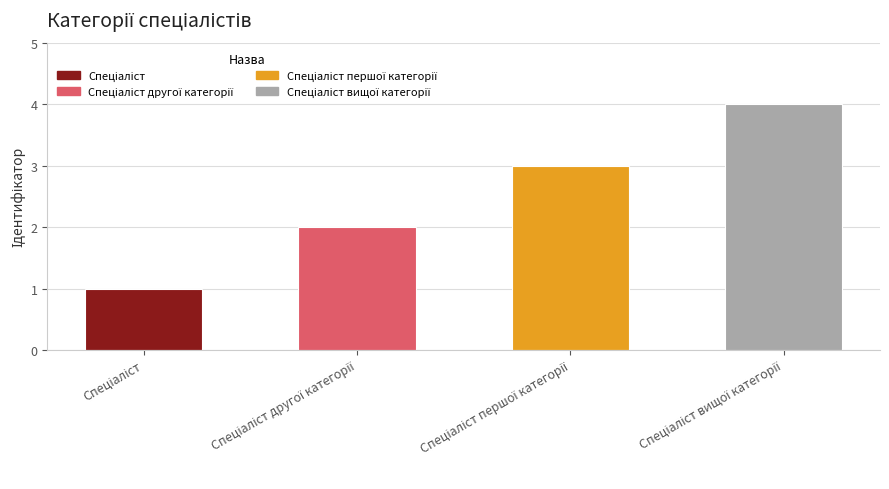

What is the maximum value shown in the chart?

4